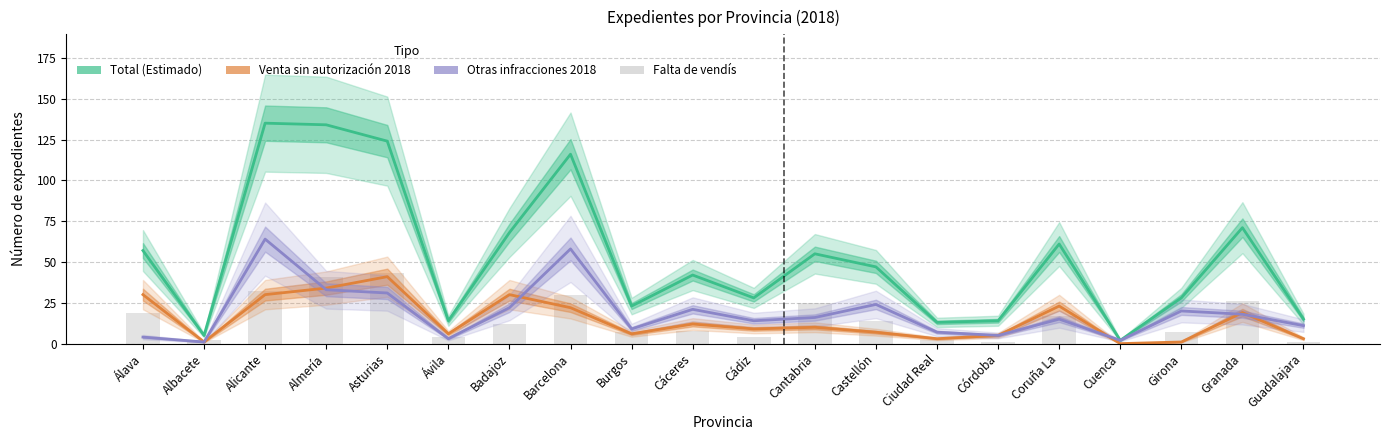

What is the greatest value displayed?

135